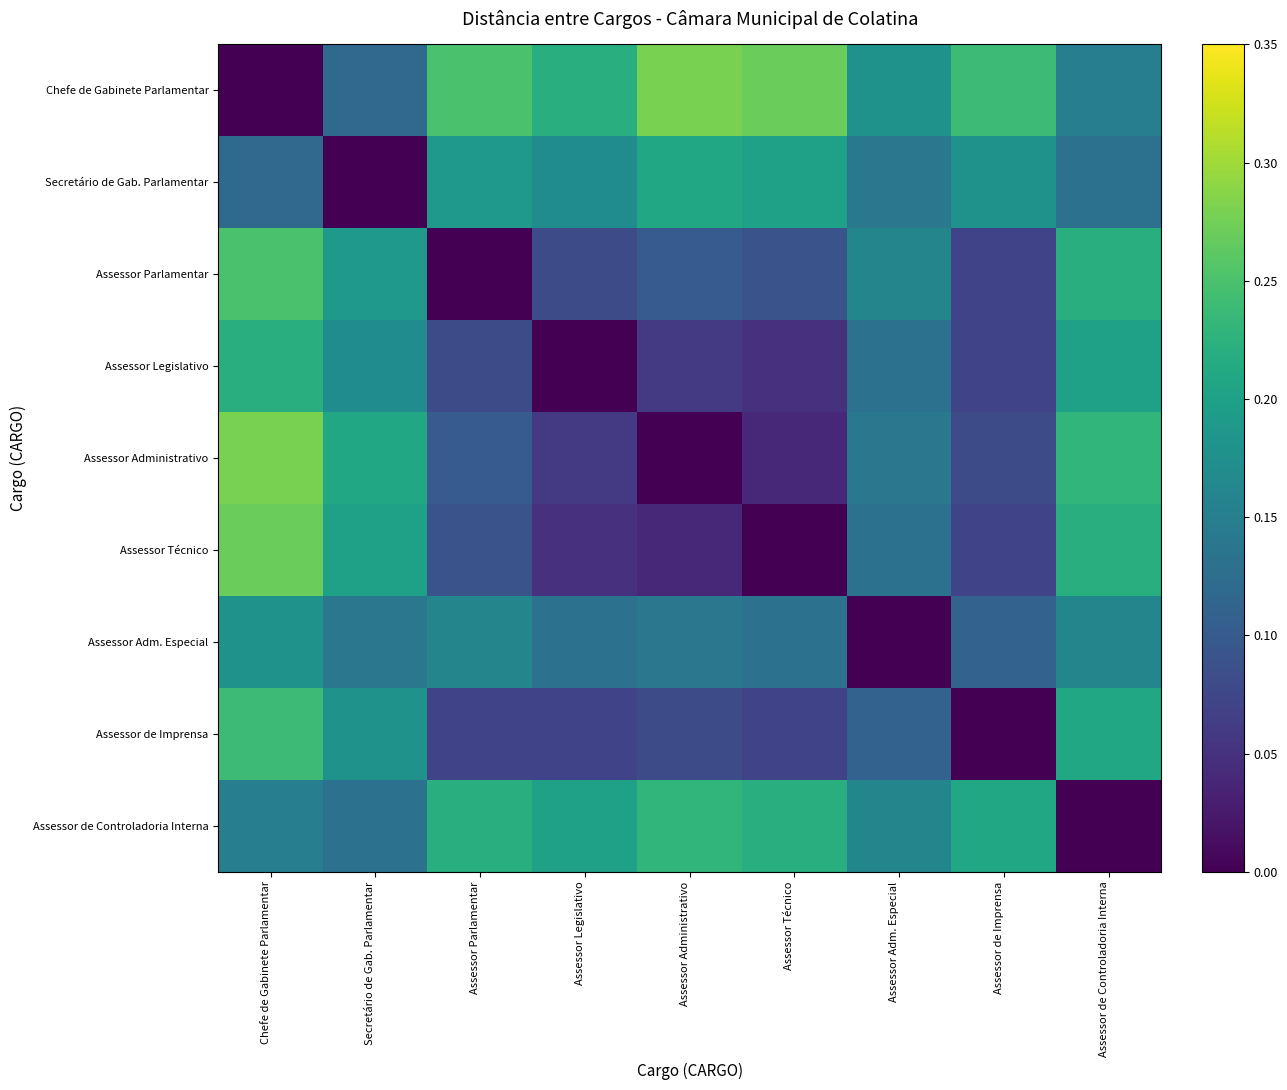

Reading left to right, what are all the values shown in this chart?

Chefe de Gabinete Parlamentar: Chefe de Gabinete Parlamentar=0.0	Secretário de Gab. Parlamentar=0.1	Assessor Parlamentar=0.2	Assessor Legislativo=0.2	Assessor Administrativo=0.3	Assessor Técnico=0.3	Assessor Adm. Especial=0.2	Assessor de Imprensa=0.2	Assessor de Controladoria Interna=0.1
Secretário de Gab. Parlamentar: Chefe de Gabinete Parlamentar=0.1	Secretário de Gab. Parlamentar=0.0	Assessor Parlamentar=0.2	Assessor Legislativo=0.2	Assessor Administrativo=0.2	Assessor Técnico=0.2	Assessor Adm. Especial=0.1	Assessor de Imprensa=0.2	Assessor de Controladoria Interna=0.1
Assessor Parlamentar: Chefe de Gabinete Parlamentar=0.2	Secretário de Gab. Parlamentar=0.2	Assessor Parlamentar=0.0	Assessor Legislativo=0.1	Assessor Administrativo=0.1	Assessor Técnico=0.1	Assessor Adm. Especial=0.2	Assessor de Imprensa=0.1	Assessor de Controladoria Interna=0.2
Assessor Legislativo: Chefe de Gabinete Parlamentar=0.2	Secretário de Gab. Parlamentar=0.2	Assessor Parlamentar=0.1	Assessor Legislativo=0.0	Assessor Administrativo=0.1	Assessor Técnico=0.1	Assessor Adm. Especial=0.1	Assessor de Imprensa=0.1	Assessor de Controladoria Interna=0.2
Assessor Administrativo: Chefe de Gabinete Parlamentar=0.3	Secretário de Gab. Parlamentar=0.2	Assessor Parlamentar=0.1	Assessor Legislativo=0.1	Assessor Administrativo=0.0	Assessor Técnico=0.0	Assessor Adm. Especial=0.1	Assessor de Imprensa=0.1	Assessor de Controladoria Interna=0.2
Assessor Técnico: Chefe de Gabinete Parlamentar=0.3	Secretário de Gab. Parlamentar=0.2	Assessor Parlamentar=0.1	Assessor Legislativo=0.1	Assessor Administrativo=0.0	Assessor Técnico=0.0	Assessor Adm. Especial=0.1	Assessor de Imprensa=0.1	Assessor de Controladoria Interna=0.2
Assessor Adm. Especial: Chefe de Gabinete Parlamentar=0.2	Secretário de Gab. Parlamentar=0.1	Assessor Parlamentar=0.2	Assessor Legislativo=0.1	Assessor Administrativo=0.1	Assessor Técnico=0.1	Assessor Adm. Especial=0.0	Assessor de Imprensa=0.1	Assessor de Controladoria Interna=0.2
Assessor de Imprensa: Chefe de Gabinete Parlamentar=0.2	Secretário de Gab. Parlamentar=0.2	Assessor Parlamentar=0.1	Assessor Legislativo=0.1	Assessor Administrativo=0.1	Assessor Técnico=0.1	Assessor Adm. Especial=0.1	Assessor de Imprensa=0.0	Assessor de Controladoria Interna=0.2
Assessor de Controladoria Interna: Chefe de Gabinete Parlamentar=0.1	Secretário de Gab. Parlamentar=0.1	Assessor Parlamentar=0.2	Assessor Legislativo=0.2	Assessor Administrativo=0.2	Assessor Técnico=0.2	Assessor Adm. Especial=0.2	Assessor de Imprensa=0.2	Assessor de Controladoria Interna=0.0